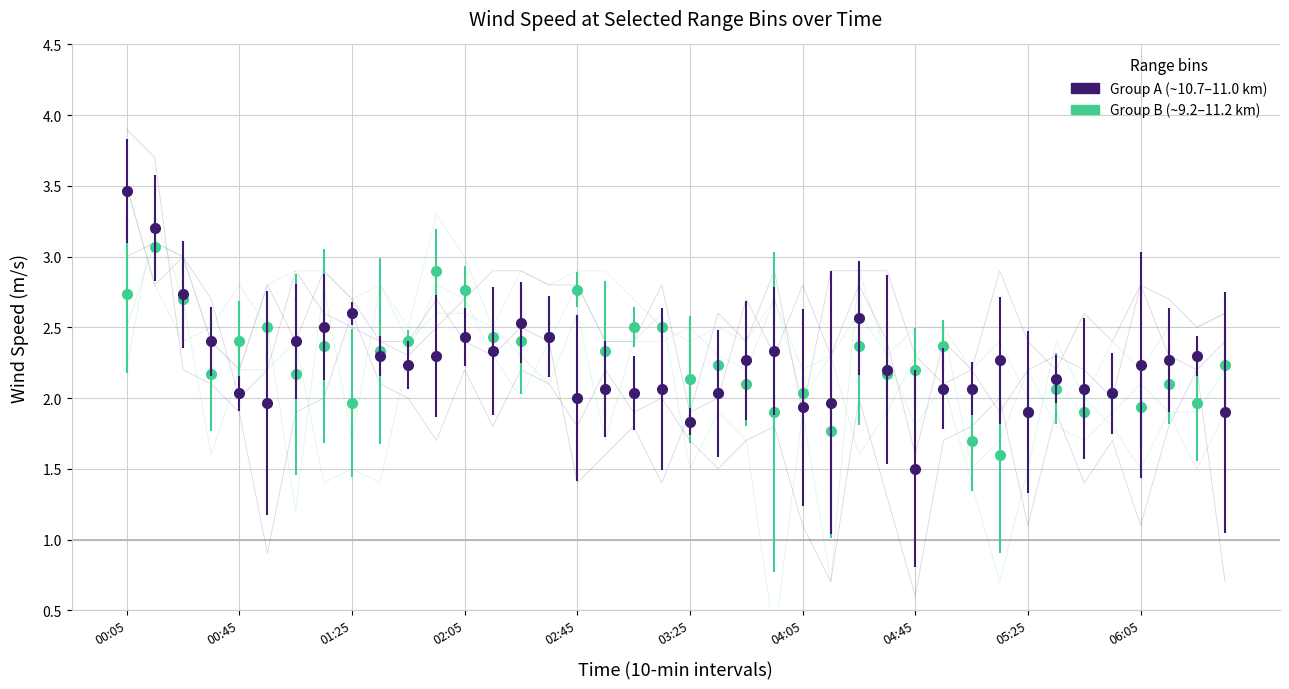

What is the minimum value shown in the chart?

0.3